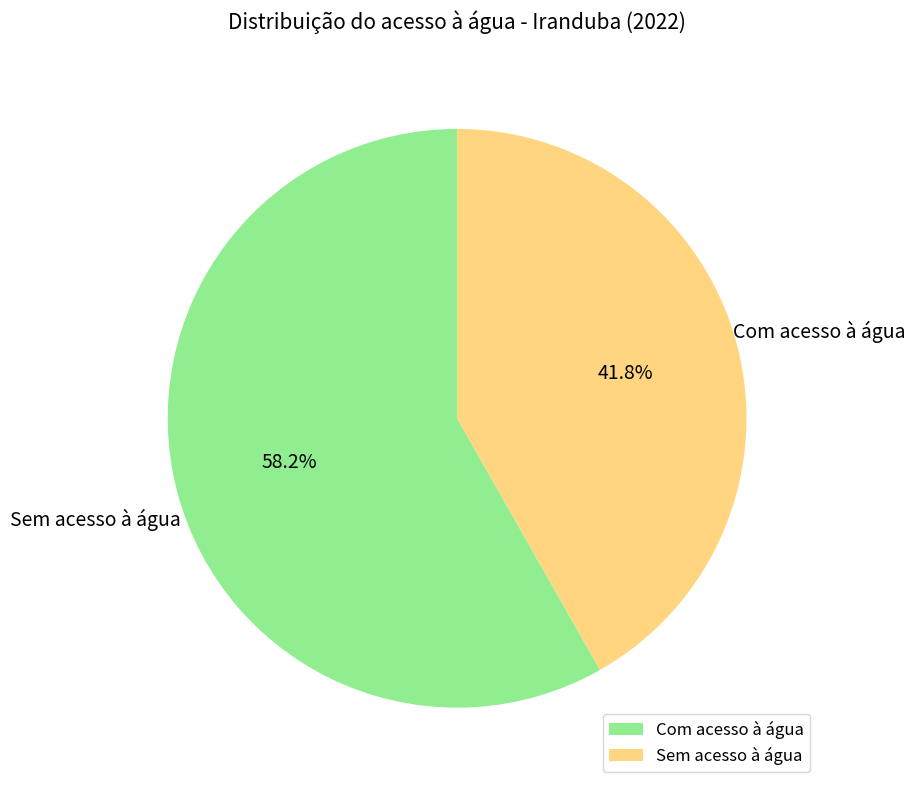

How many segments does this pie chart have?

2